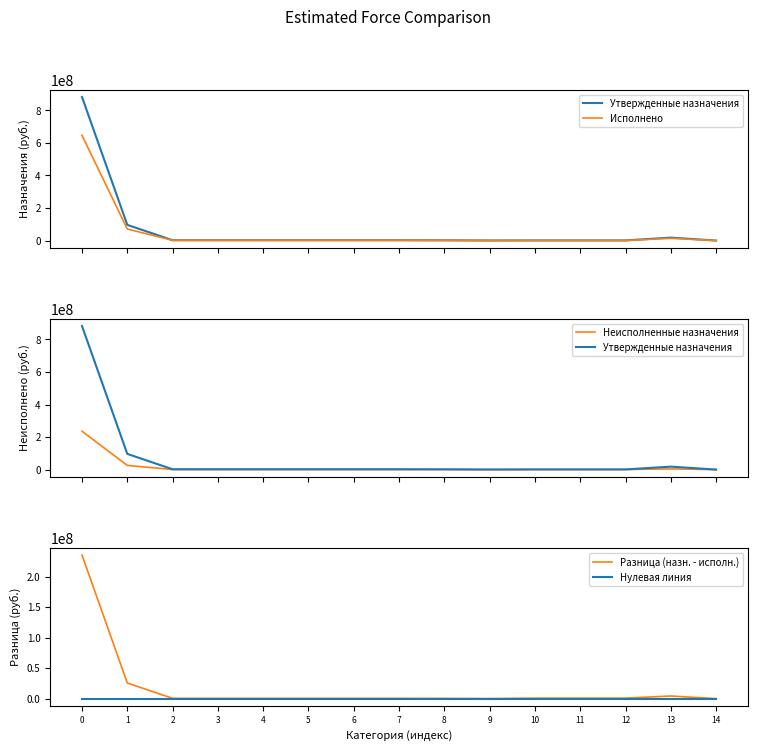

Reading left to right, list all the values displayed in this chart.

Утвержденные назначения: 0=882373135.0	1=96539001.9	2=2101688.0	3=2101688.0	4=2101688.0	5=2101688.0	6=2101688.0	7=2101688.0	8=1614200.0	9=487488.0	10=977822.0	11=977822.0	12=977822.0	13=18196712.7	14=32500.0
Исполнено: 0=646690194.0	1=70904233.2	2=1649693.1	3=1649693.1	4=1649693.1	5=1649693.1	6=1649693.1	7=1649693.1	8=1266667.0	9=383026.1	10=182199.0	11=182199.0	12=182199.0	13=13927371.7	14=10440.0
Неисполненные назначения: 0=235682940.9	1=25634768.7	2=451994.9	3=451994.9	4=451994.9	5=451994.9	6=451994.9	7=451994.9	8=347533.0	9=104461.9	10=795623.0	11=795623.0	12=795623.0	13=4269341.0	14=22060.0
Разница (назн. - исполн.): 0=235682940.9	1=25634768.7	2=451994.9	3=451994.9	4=451994.9	5=451994.9	6=451994.9	7=451994.9	8=347533.0	9=104461.9	10=795623.0	11=795623.0	12=795623.0	13=4269341.0	14=22060.0
Нулевая линия: 0=0.0	1=0.0	2=0.0	3=0.0	4=0.0	5=0.0	6=0.0	7=0.0	8=0.0	9=0.0	10=0.0	11=0.0	12=0.0	13=0.0	14=0.0